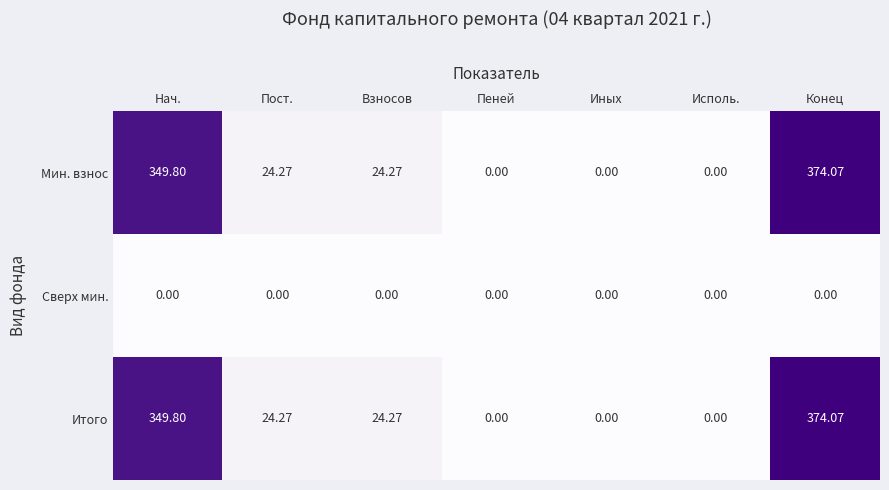

Is the value of Мин. взнос at Конец greater than the value of Итого at Иных?

Yes